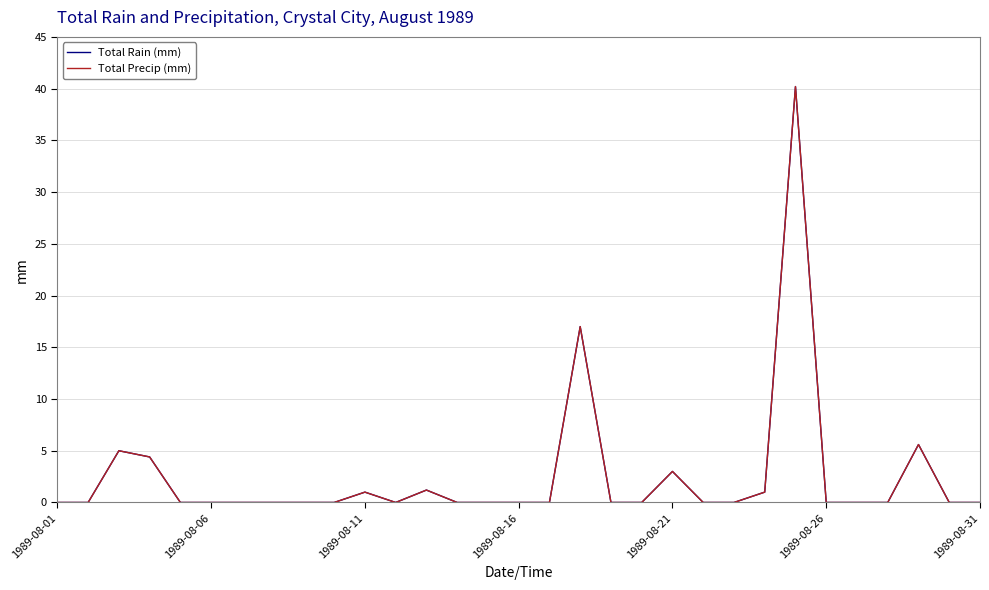

True or false: Total Precip (mm) and Total Rain (mm) cross at least once.

False